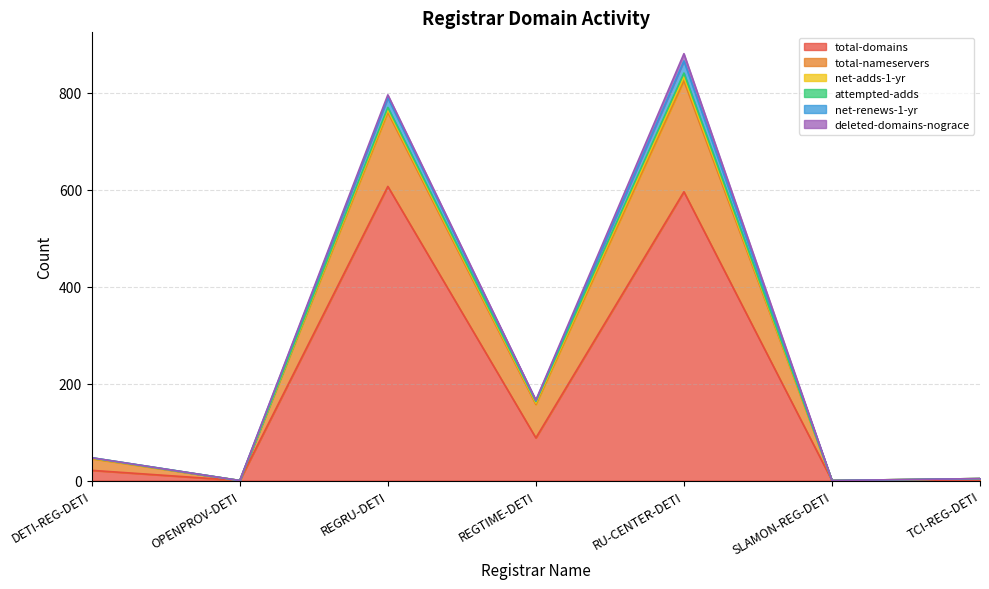

Is the value of net-renews-1-yr at OPENPROV-DETI greater than the value of total-domains at DETI-REG-DETI?

No